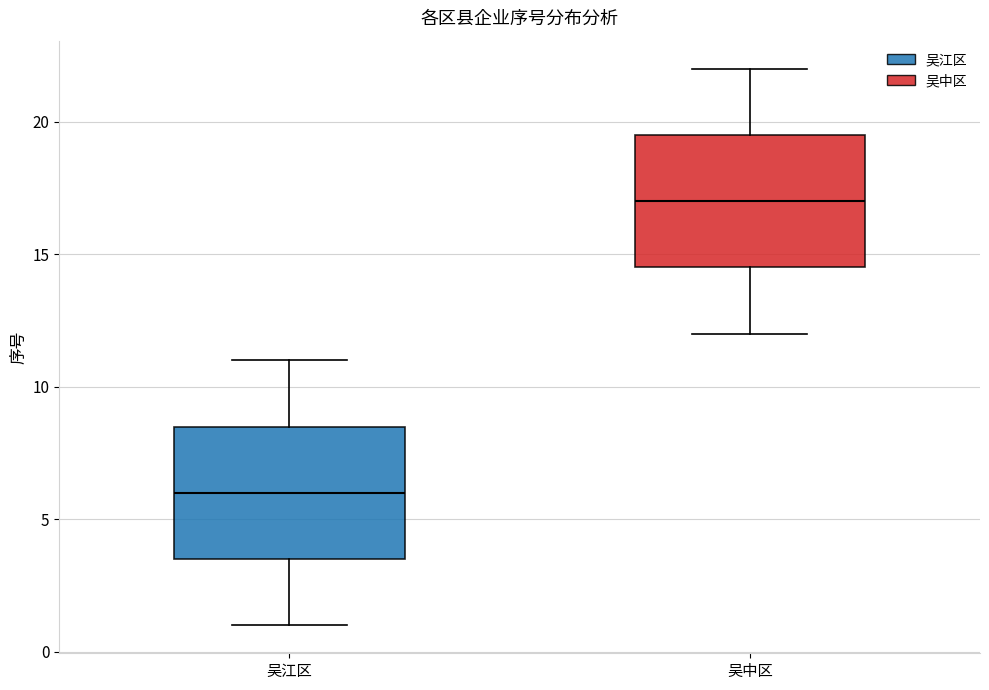

Which box's median line is the lowest?

吴江区